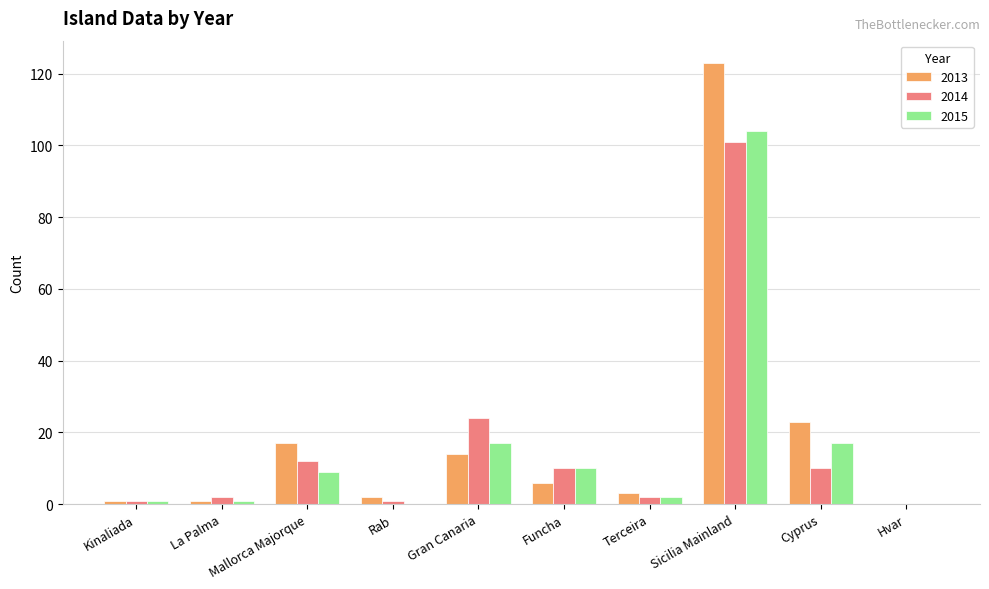

The 2014 series shows 101 at Sicilia Mainland. True or false?

True